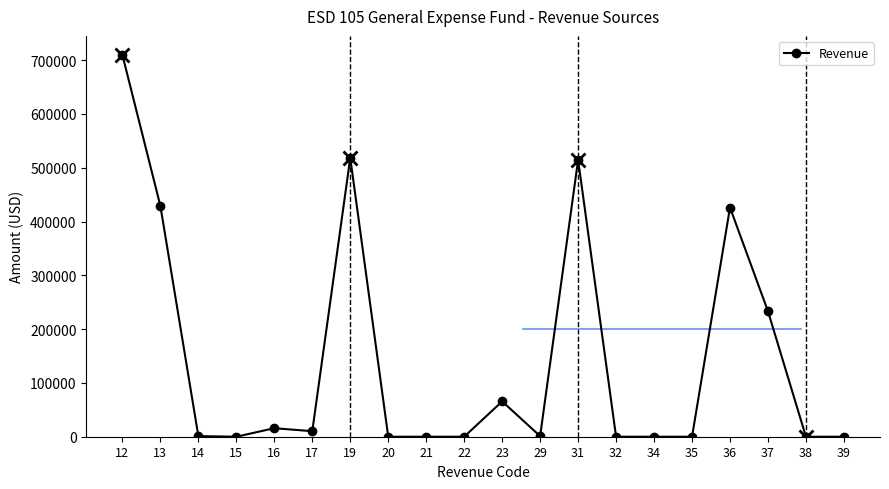

What is the ratio of the value at 37 to the value at 23?

3.6